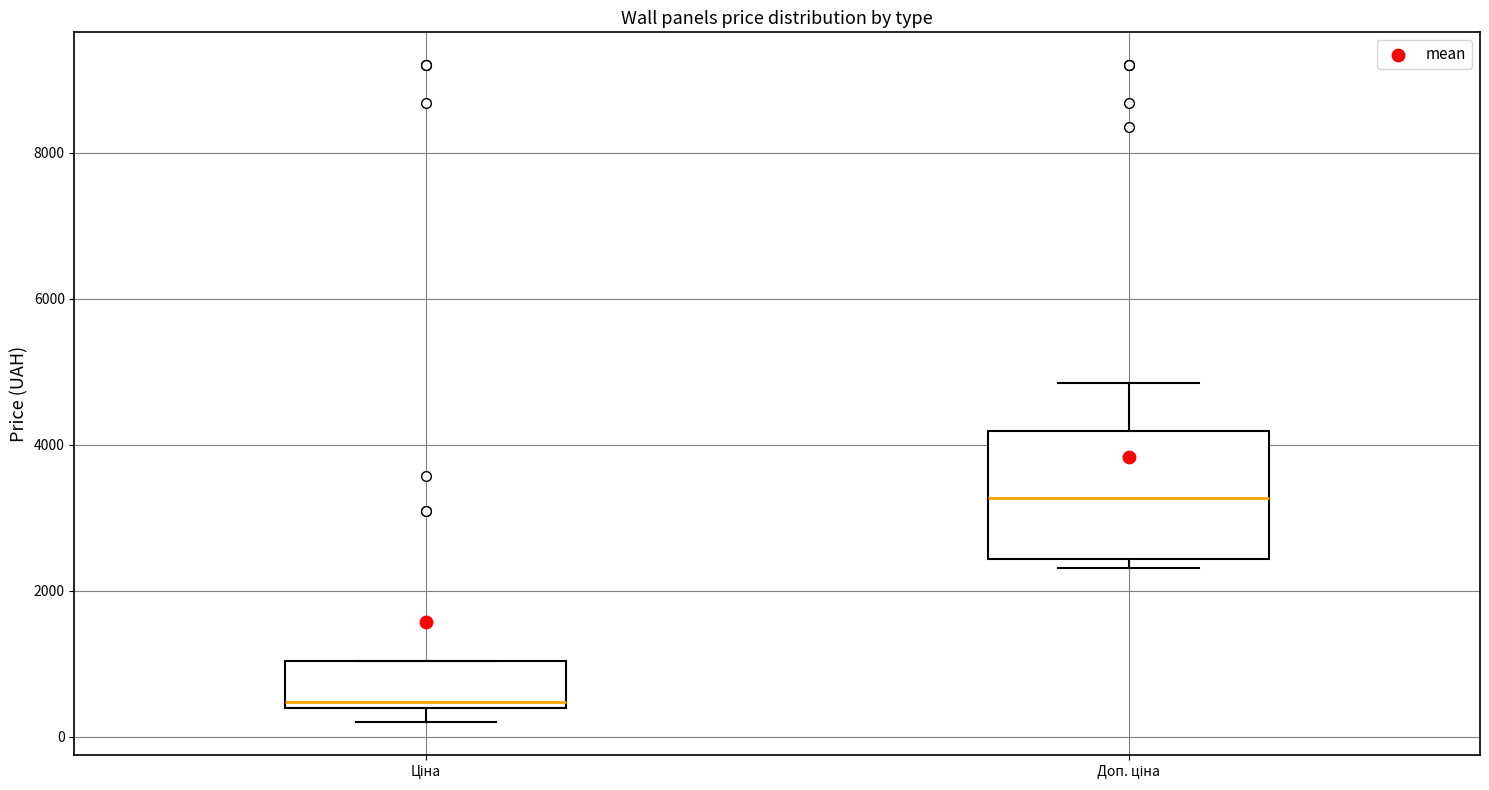

Reading left to right, read every box against the y-axis: the position of its median line, the range the box covers, and the ends of its whiskers. The values are not printed on the chart, so give them approximately, as read against the axis.

Ціна: median 400 (just above the box's lower edge), box 400 to 1000, whiskers 200 to 1000
Доп. ціна: median 3200, box 2400 to 4200, whiskers 2400 (just below the box's lower edge) to 4800